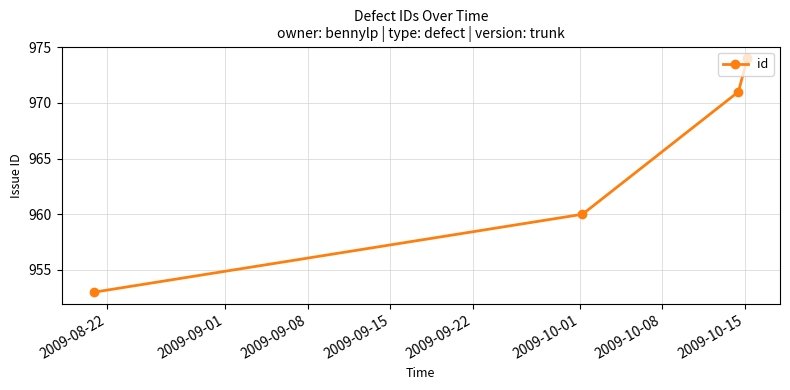

What is the difference between the second highest and minimum values?

18